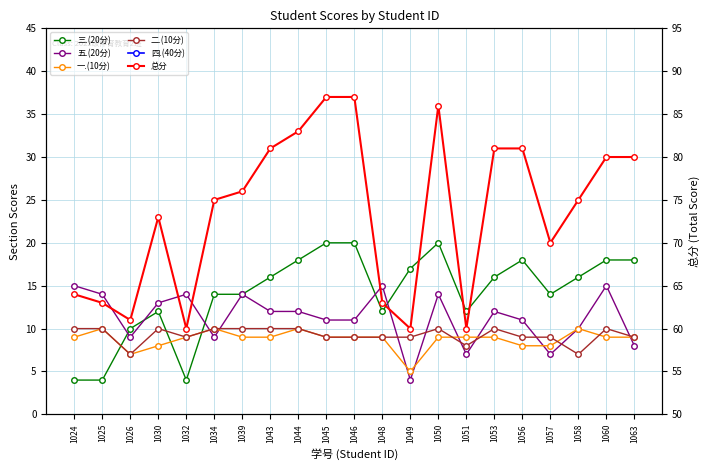

How many interior local peaks does the 一.(10分) series have?

4